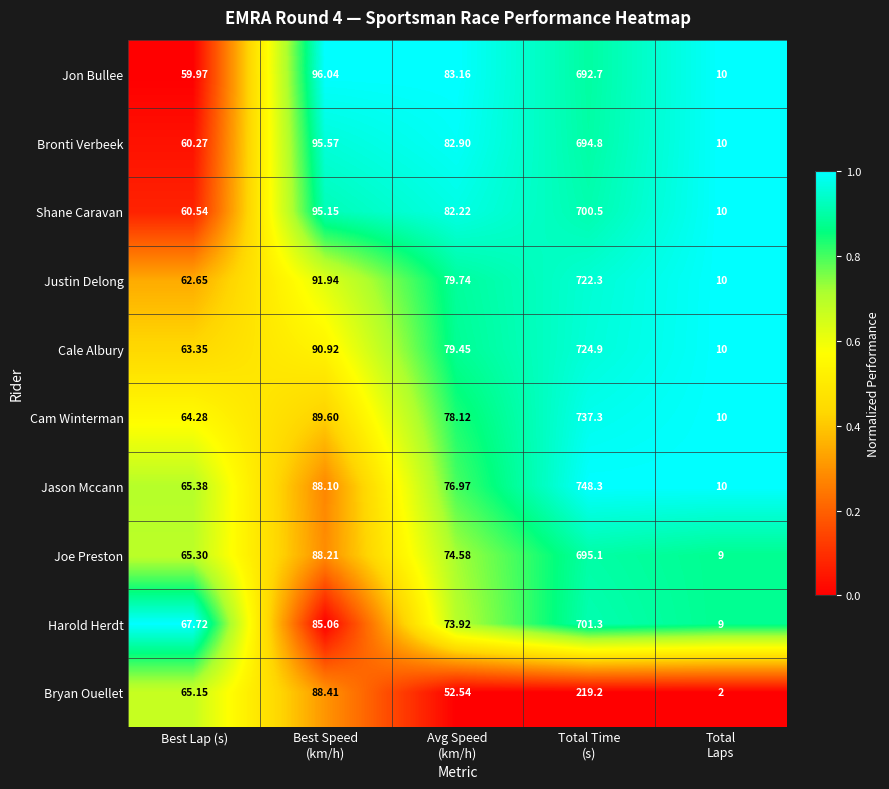

Which series has the largest range (max minus min)?

Jason Mccann